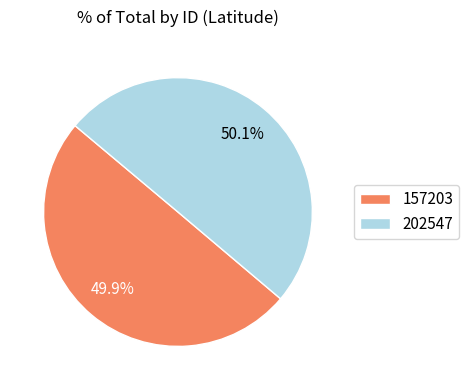

Is there a majority slice in this chart?

Yes